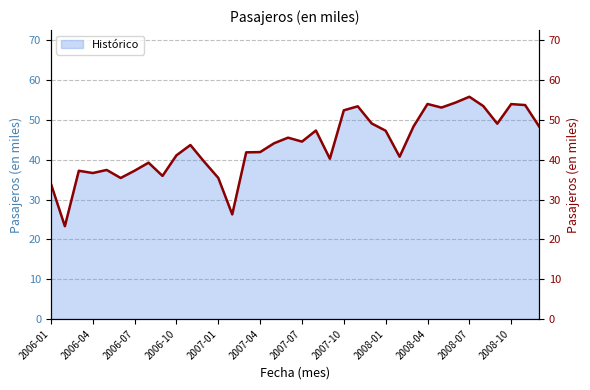

True or false: the data has more than 1 interior local peaks.

True